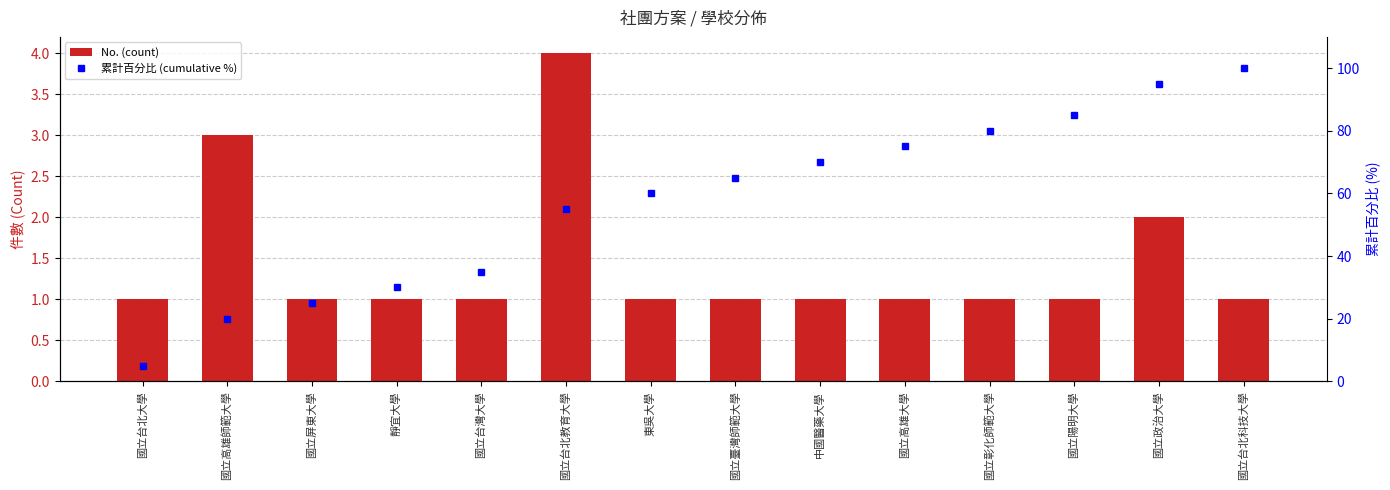

What are all the series names shown in the legend?

No. (count), 累計百分比 (cumulative %)